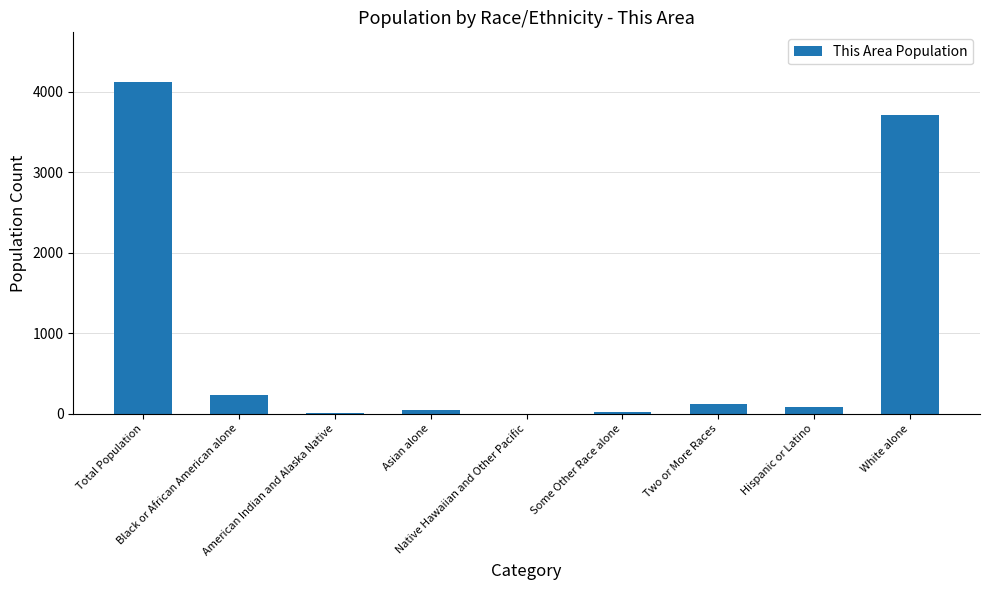

How many series are shown in this chart?

1